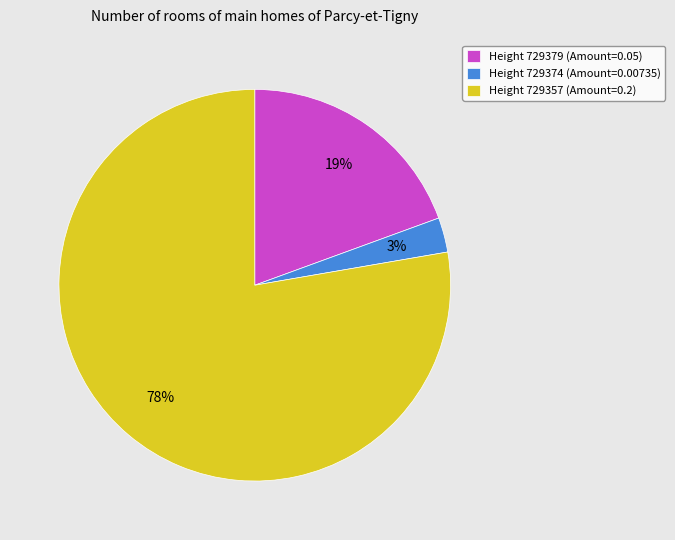

How many segments does this pie chart have?

3